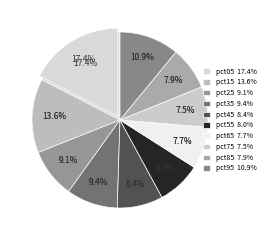

The pct25 slice represents 9% of the pie. True or false?

True